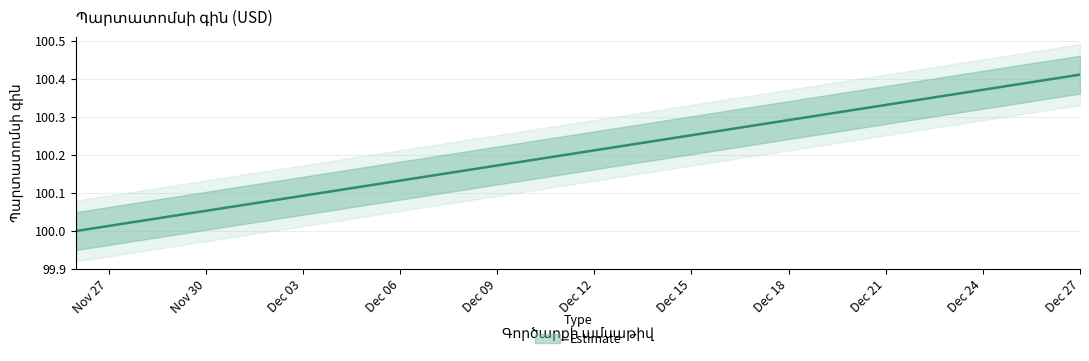

Is it true that the value at Dec 09 is 143.3?

False